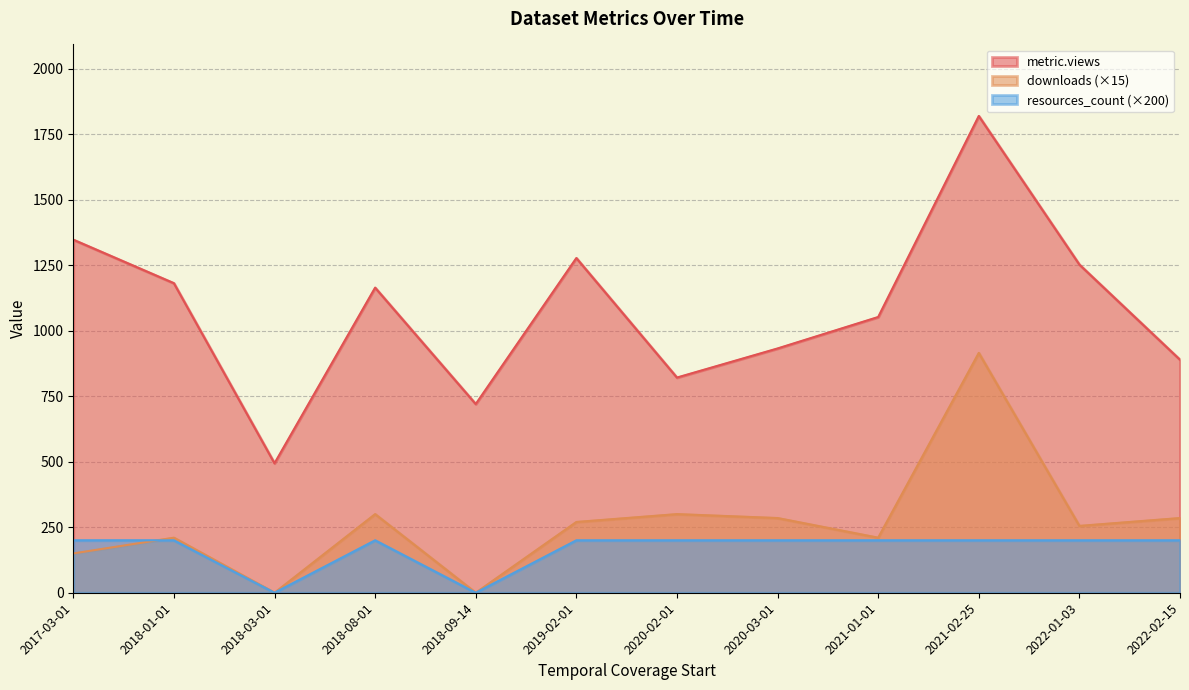

How many positive values does the downloads series have?

10